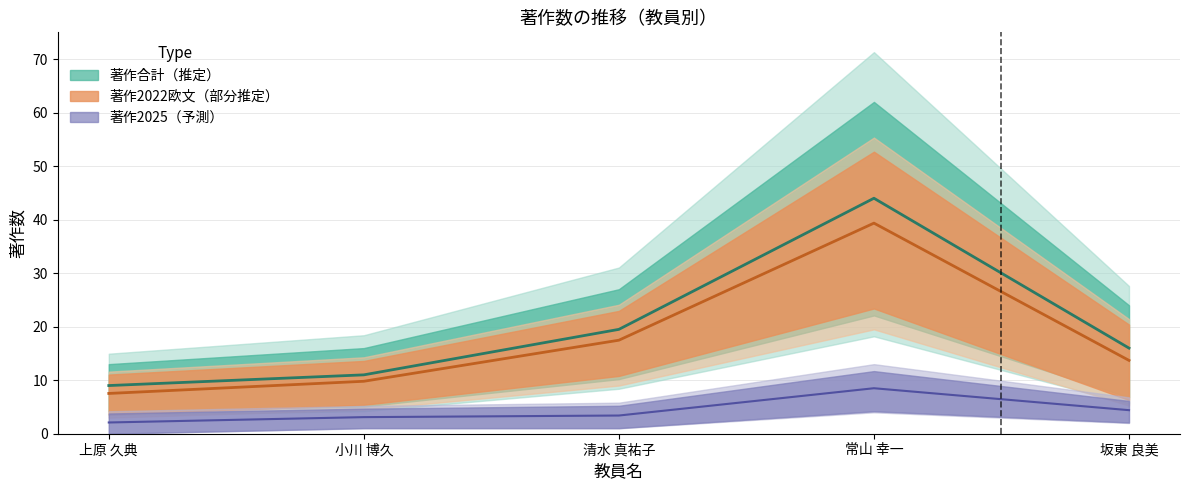

List the labels in order of 著作2023 value, largest first.

常山 幸一, 清水 真祐子, 坂東 良美, 小川 博久, 上原 久典